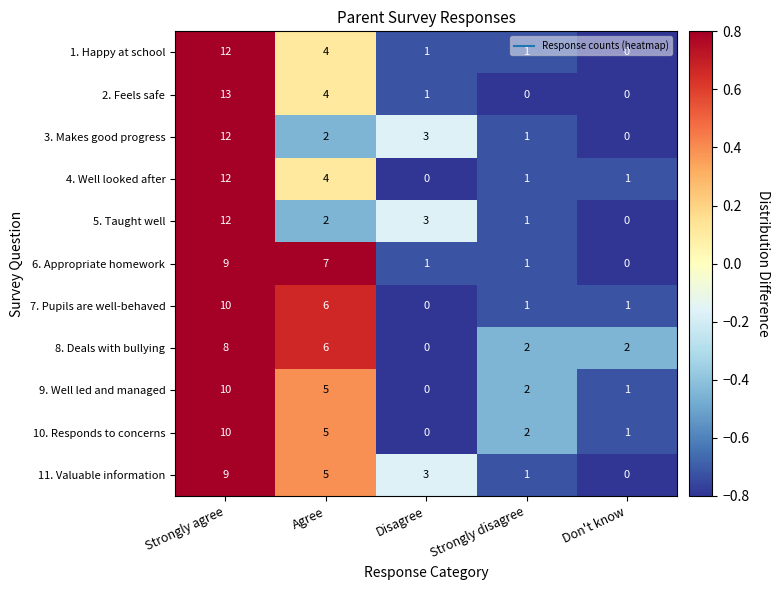

Rank the categories by 5. Taught well value from lowest to highest.

Don't know, Strongly disagree, Agree, Disagree, Strongly agree